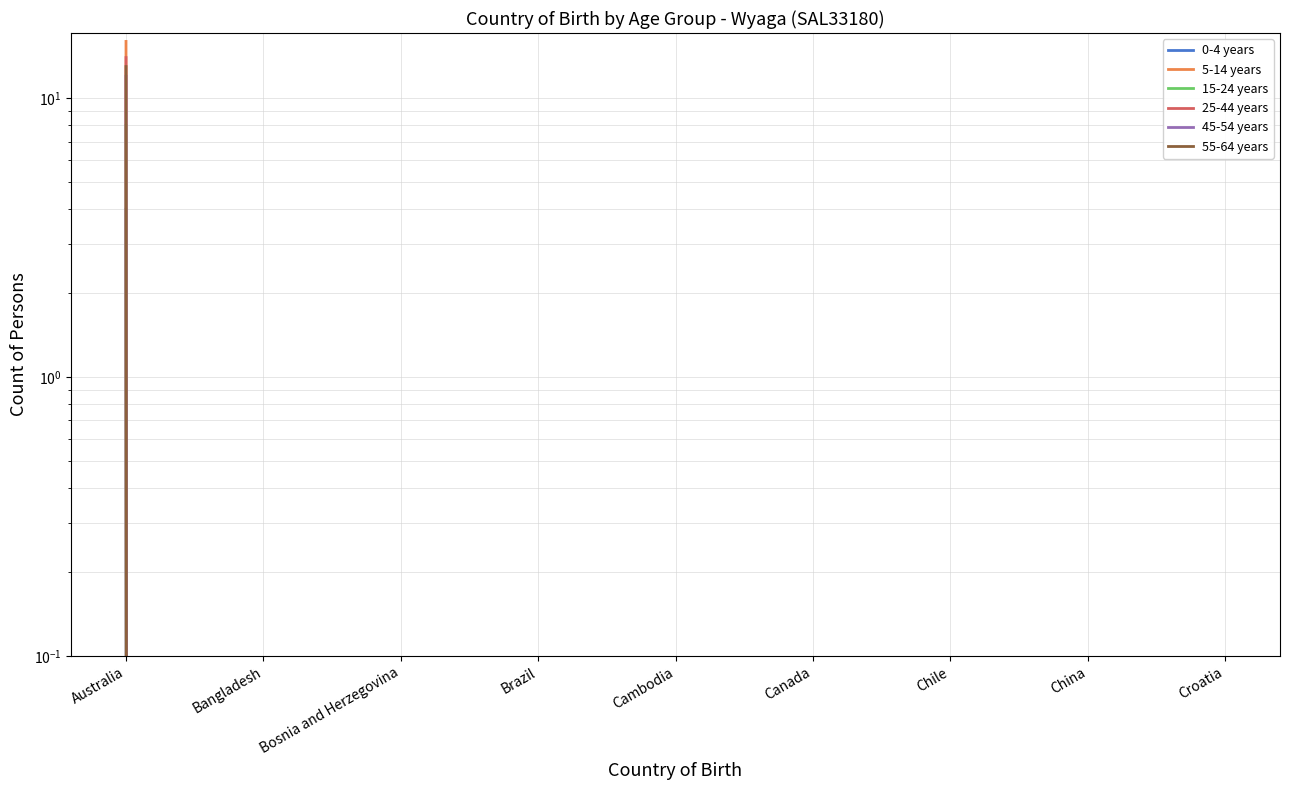

Is this an area chart (filled region under the line)?

No